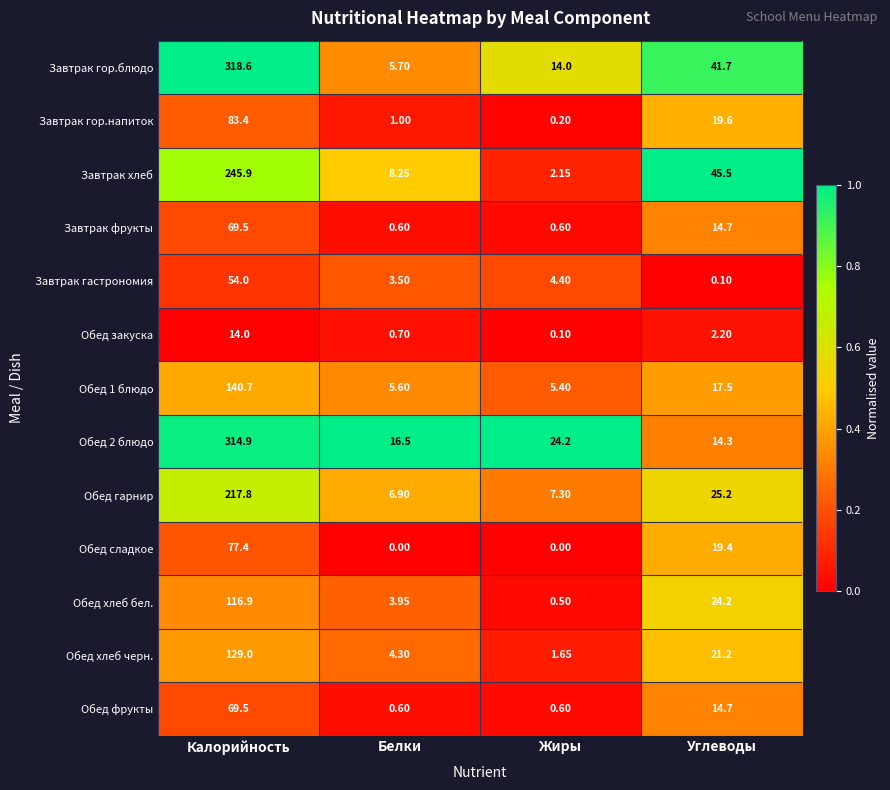

Where is Обед сладкое nearest to the value 38?

Углеводы